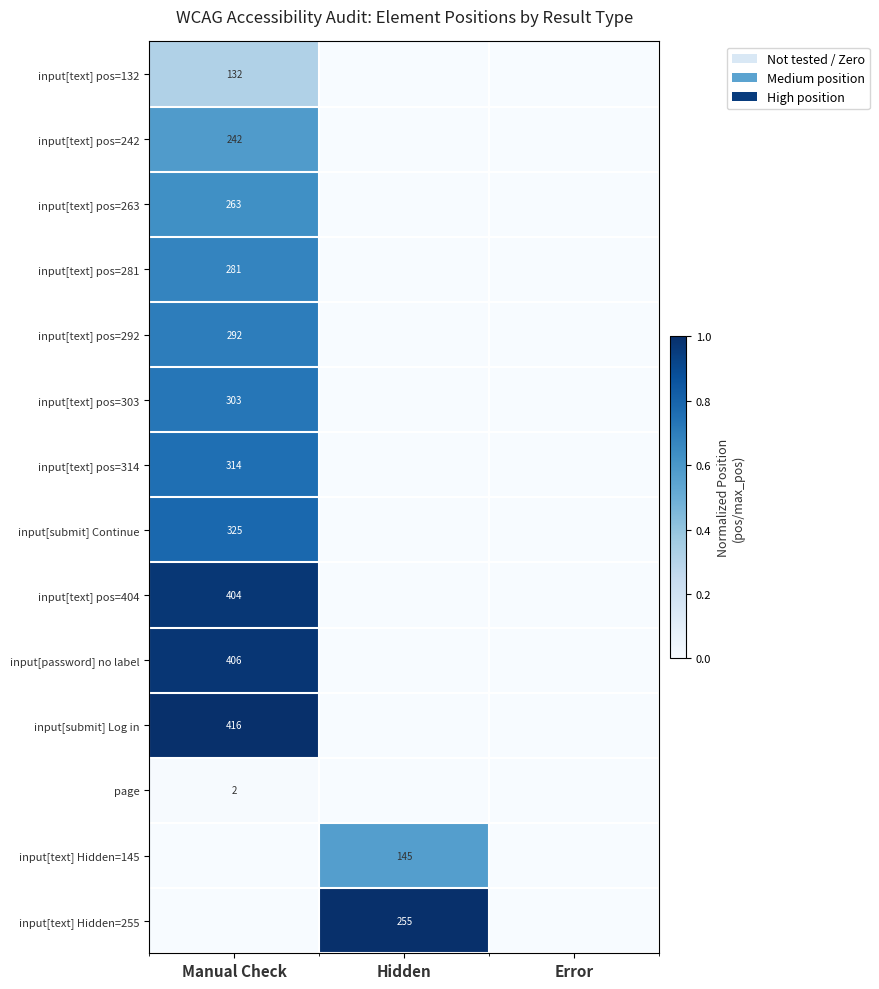

True or false: input[submit] Continue has a value of 325 at Manual Check.

True